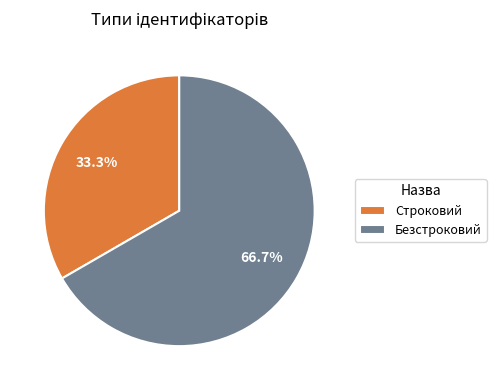

What is the smallest slice in the pie chart?

Строковий